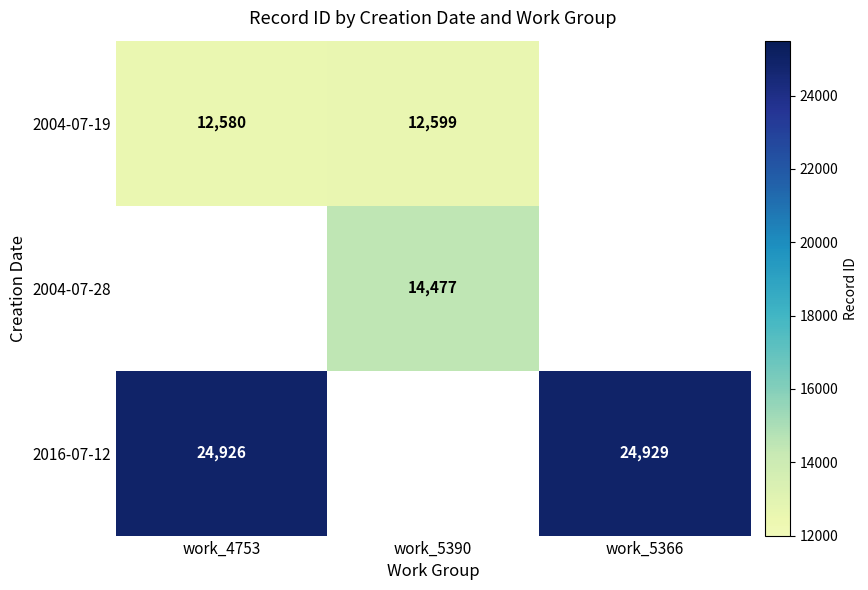

True or false: 2004-07-19 has a value of 16602 at work_5390.

False